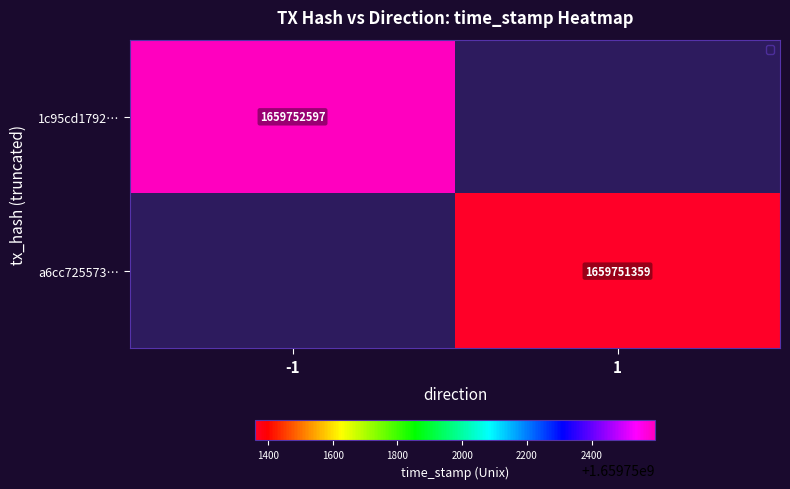

At 0, list the series in order from largest to smallest.

a6cc725573368722d870bce642d54347e75b8b6, 1c95cd17923ed91ab0a3617c3bfcae8fa1ee2e2